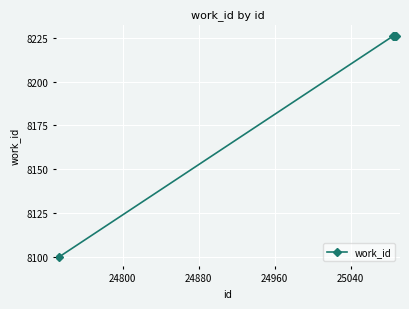

Reading left to right, transcribe all the data shown in this chart.

8100	8226	8226	8226	8226